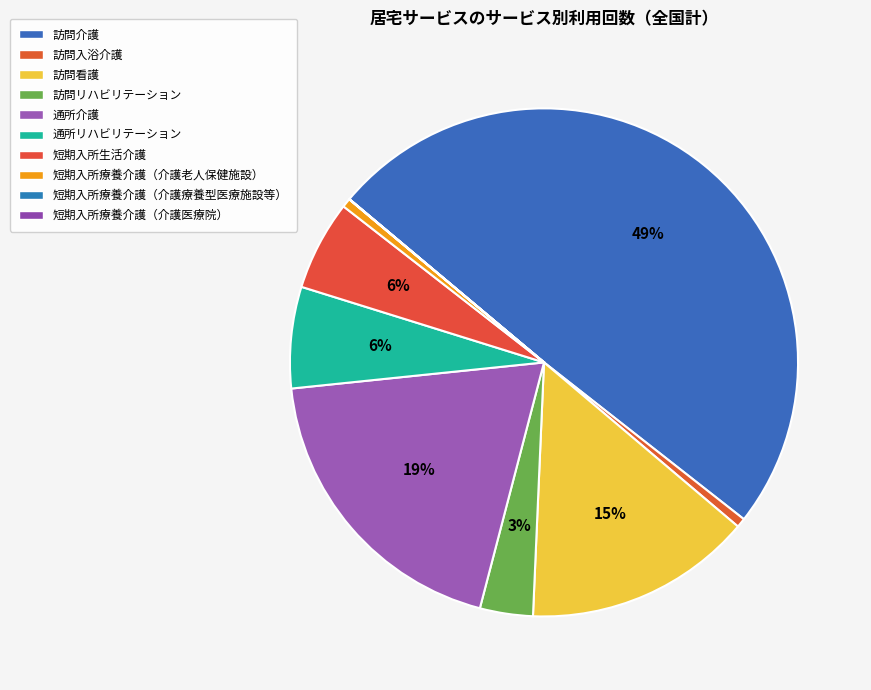

To the nearest percent, what is the difference between the 訪問看護 and 訪問入浴介護 slice percentages?

14%